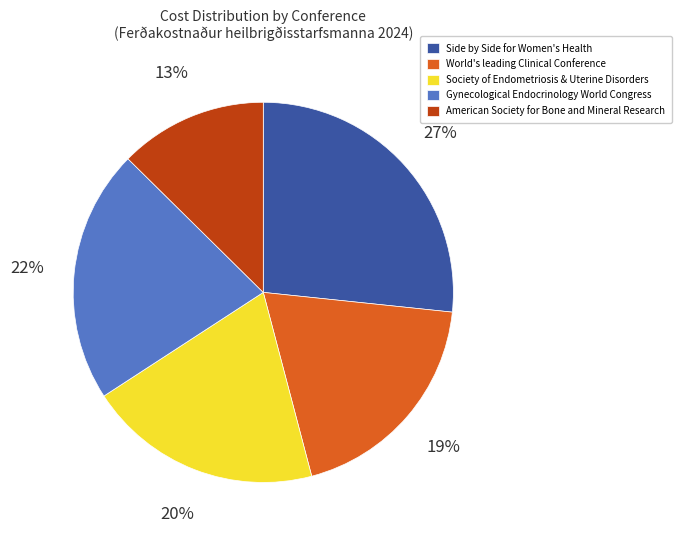

The American Society for Bone and Mineral Research slice represents 13% of the pie. True or false?

True